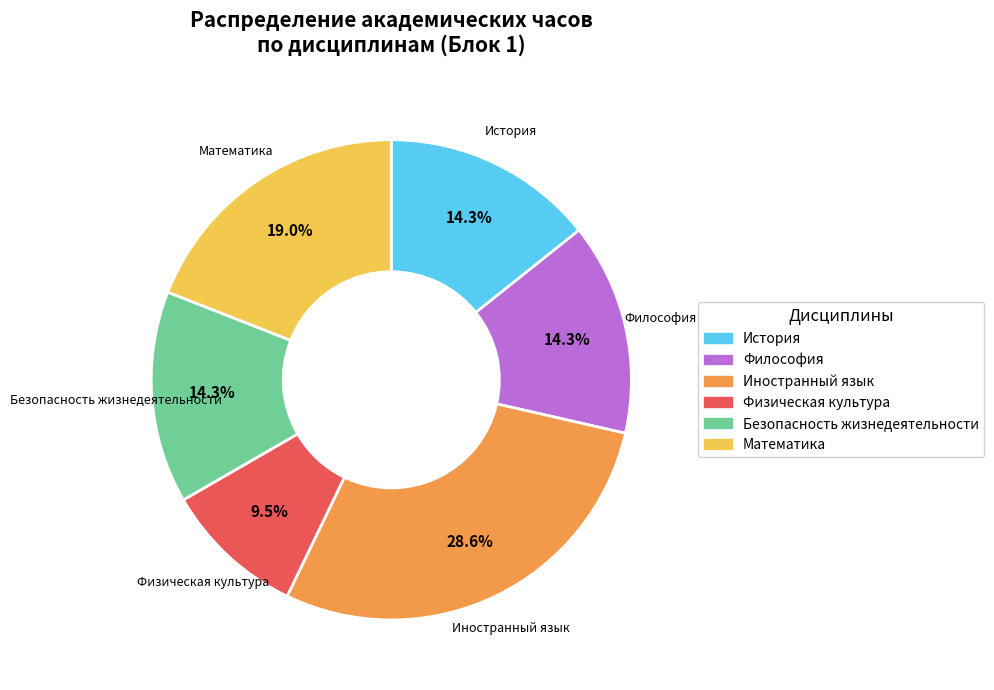

Is there any slice that represents more than half of the pie?

No